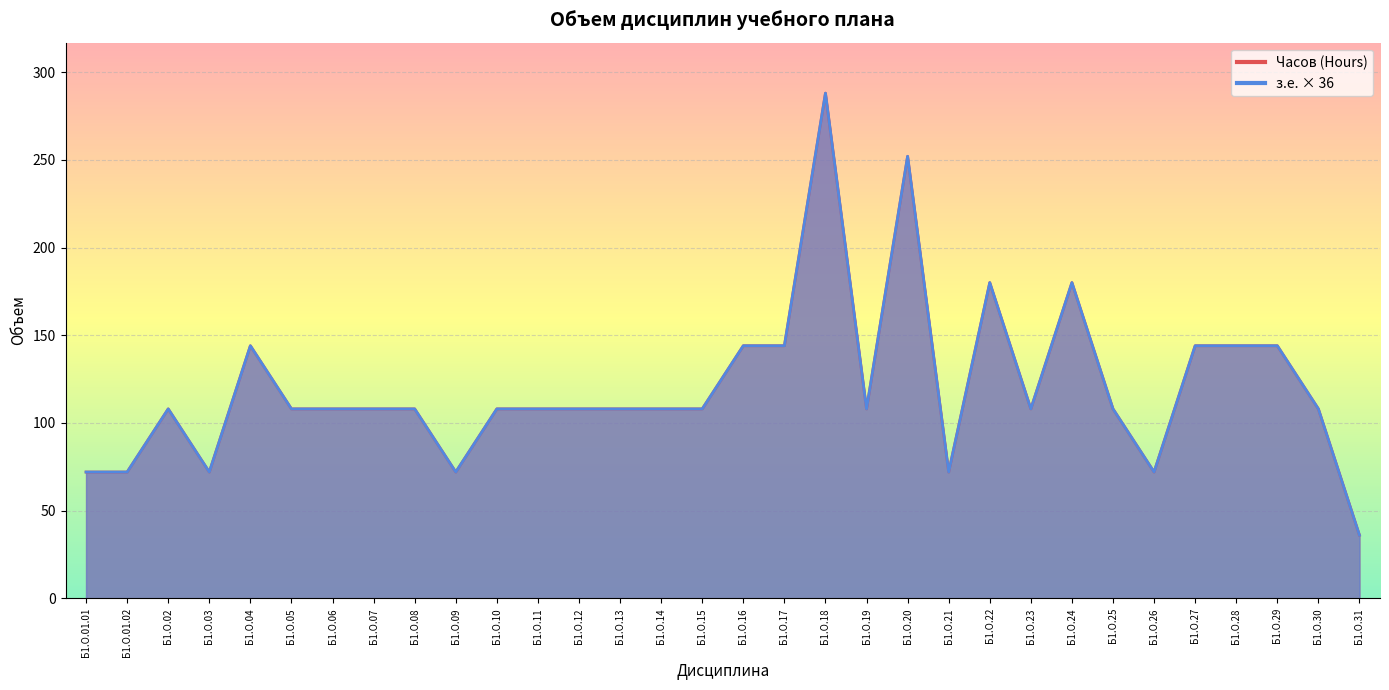

True or false: з.е. (Credit Units) and Часов (Hours) intersect in this chart.

False